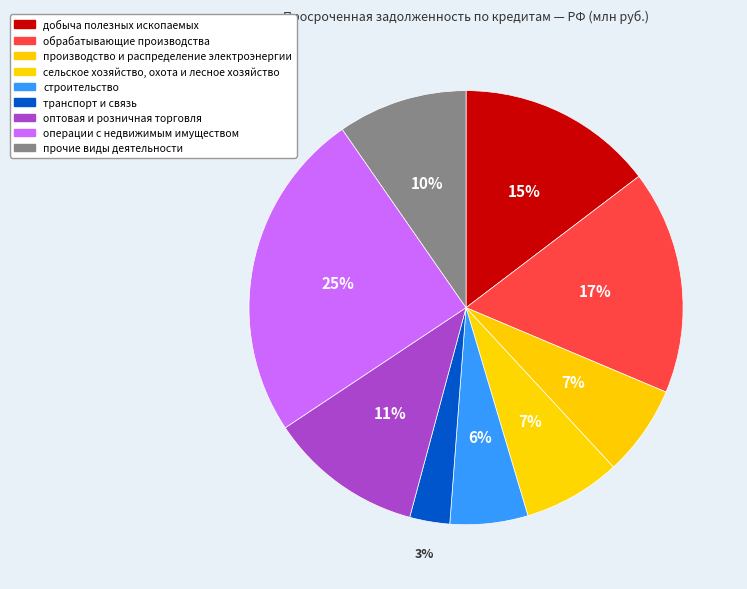

How many segments does this pie chart have?

9